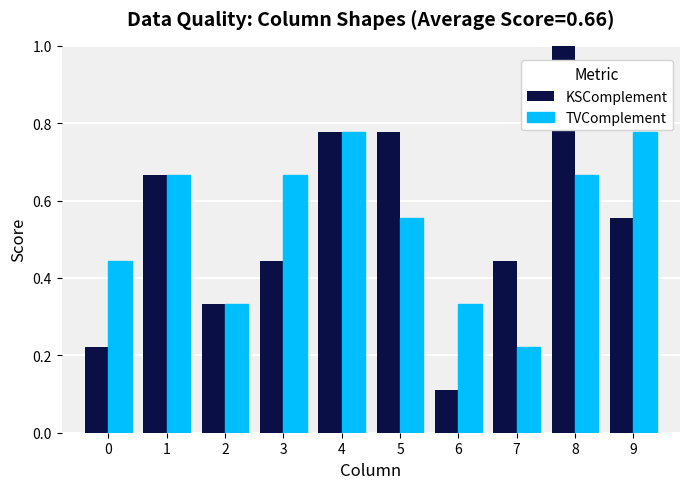

What are all the series names shown in the legend?

KSComplement, TVComplement